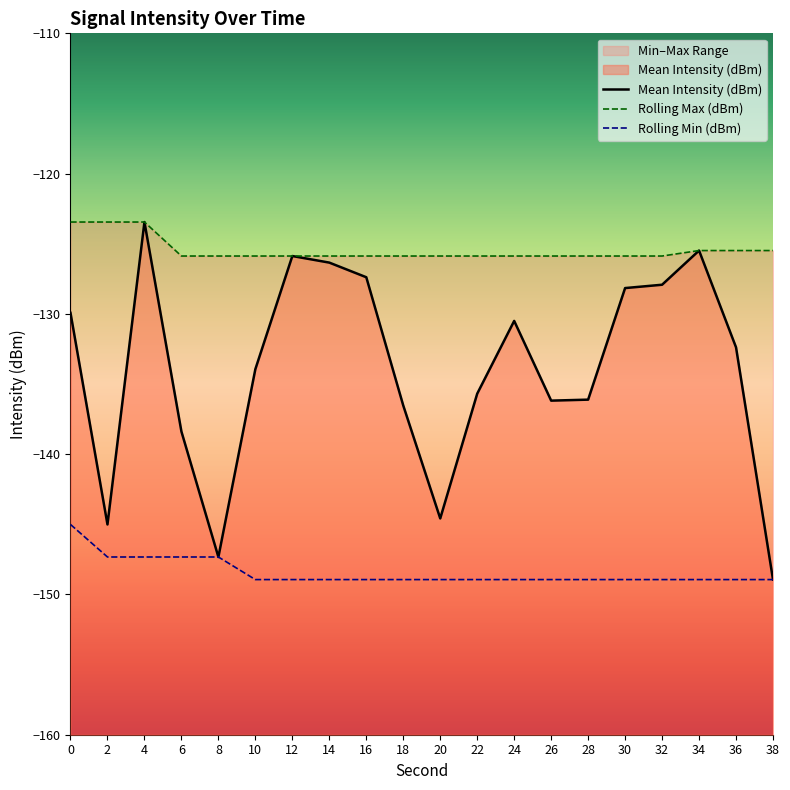

What is the value of the Mean Intensity (dBm) point at the 7th from the left?

-125.9